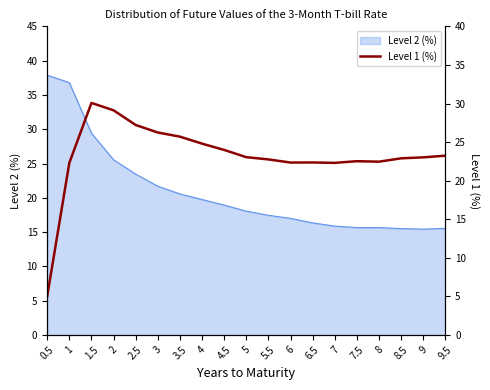

Is it true that the value at 2.5 is 27.2?

True